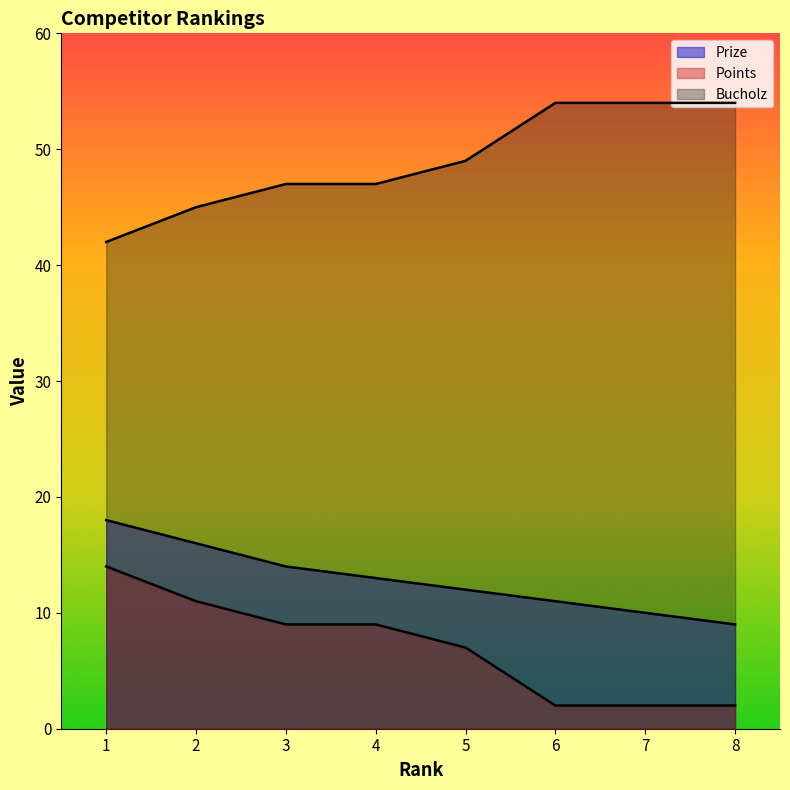

List the labels in order of Prize value, smallest first.

8, 7, 6, 5, 4, 3, 2, 1